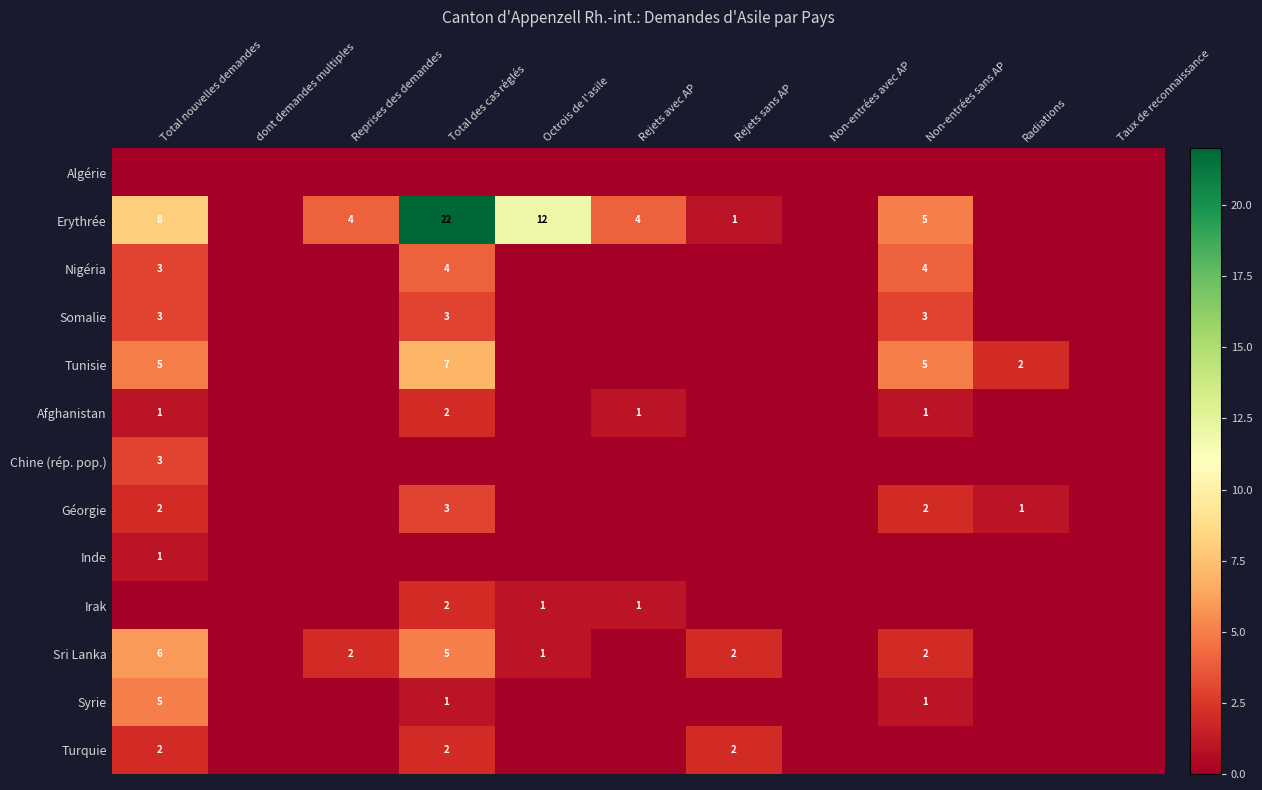

True or false: Géorgie has a value of 4 at Total nouvelles demandes.

False